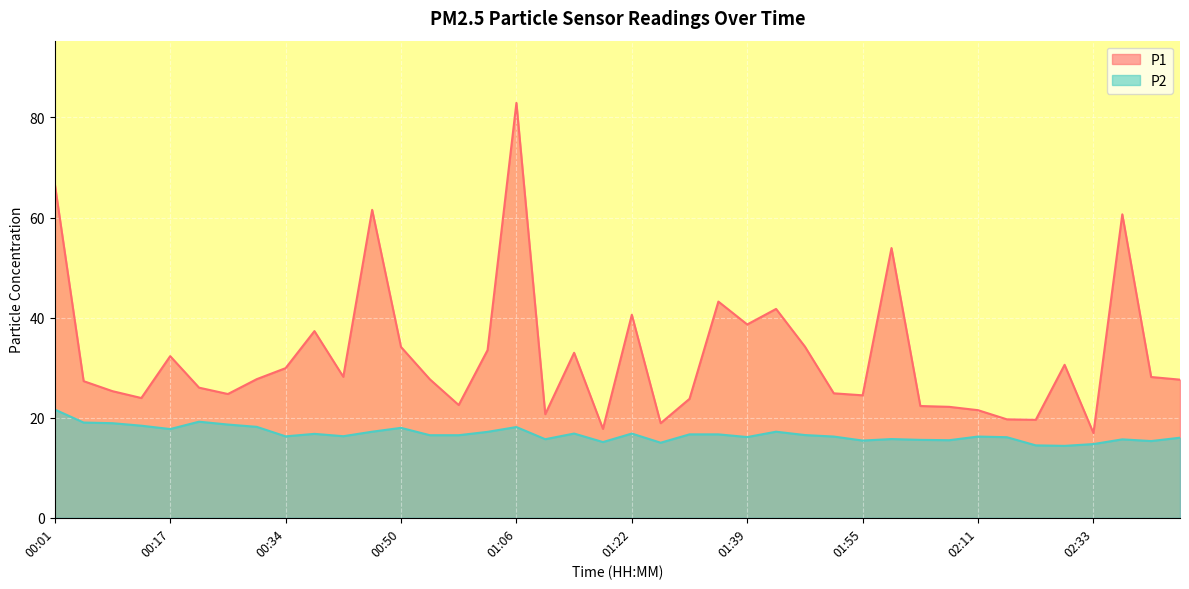

Rank the series by their average value, from lowest to highest.

P2, P1